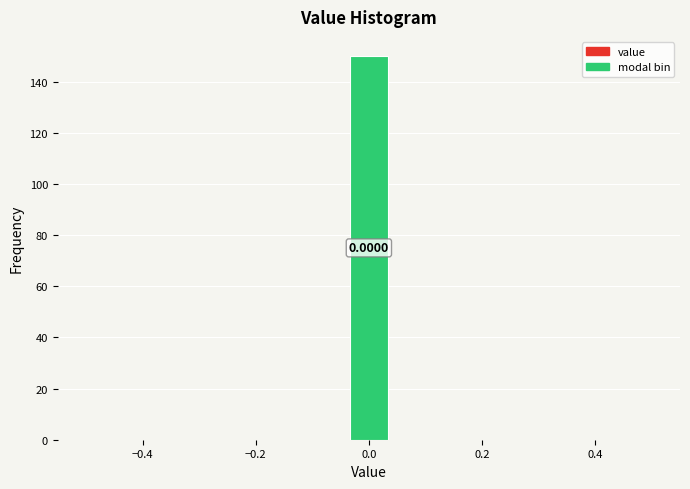

Around what value on the x-axis is the tallest bar? Give the approximate position of its centre, as read against the axis.

0.00